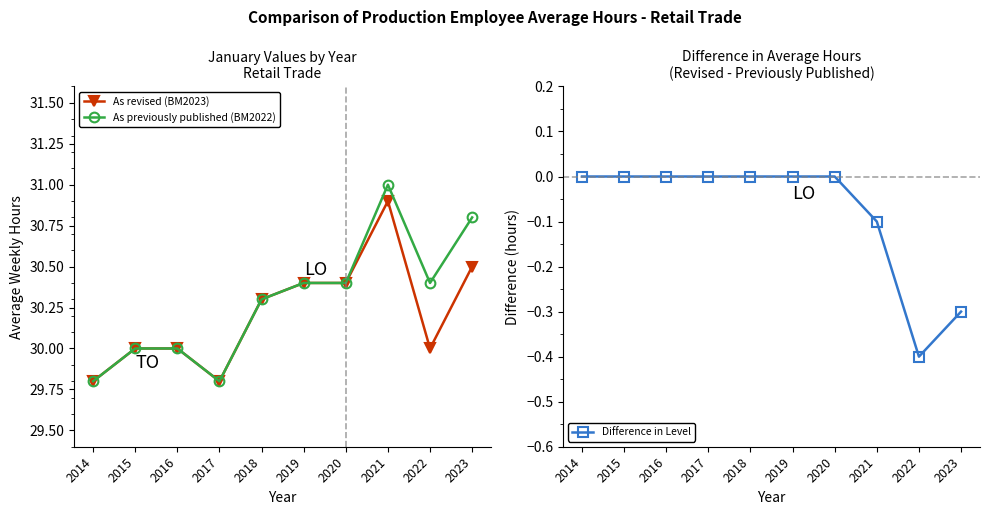

Which series has the largest range (max minus min)?

As previously published (BM2022)